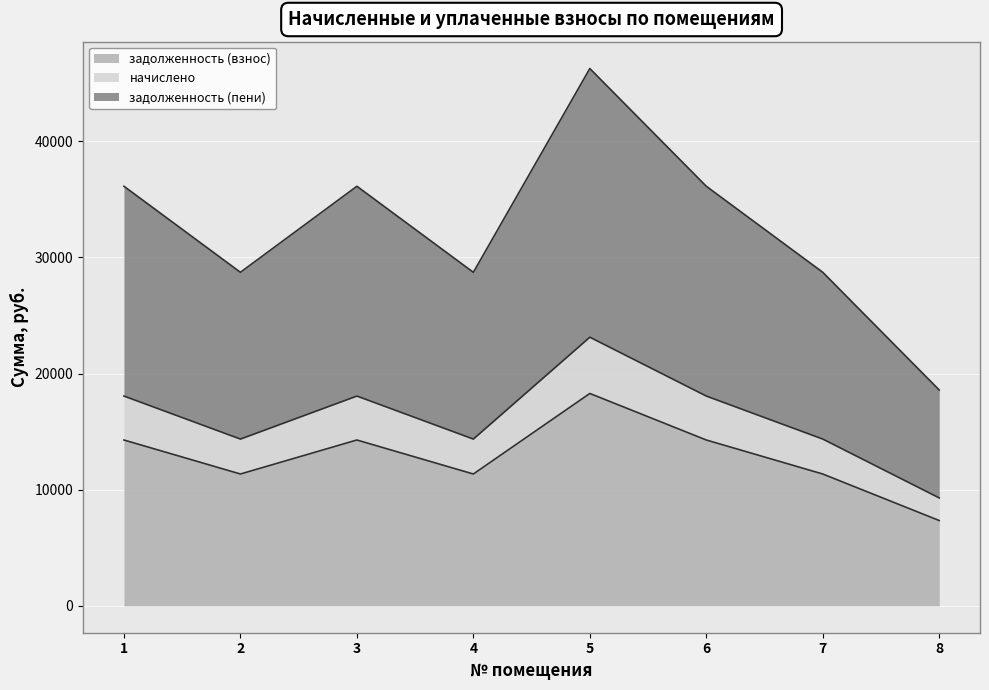

What is the minimum value for задолженность (взнос)?

7344.5